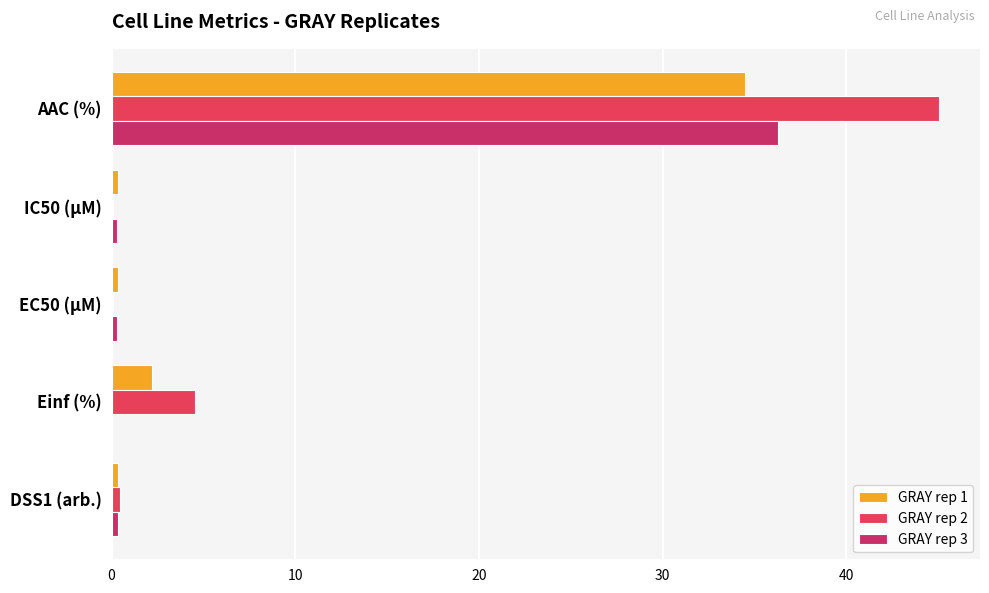

How many data points does each series have?

5